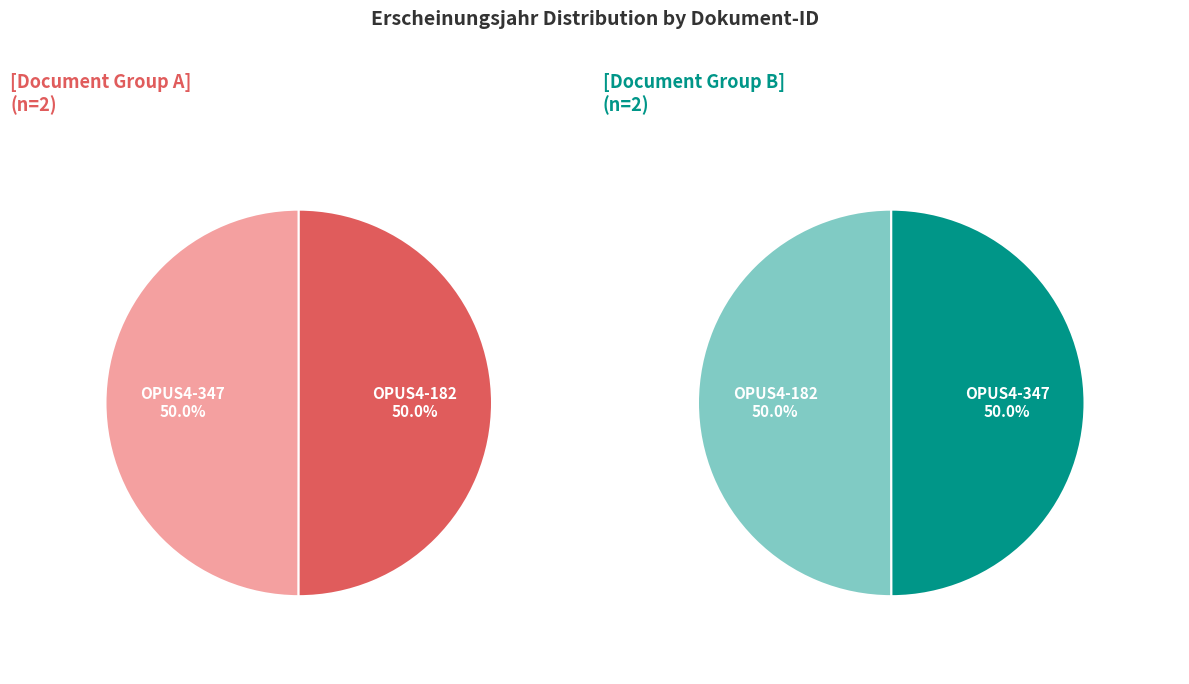

What is the largest slice in the pie chart?

OPUS4-182